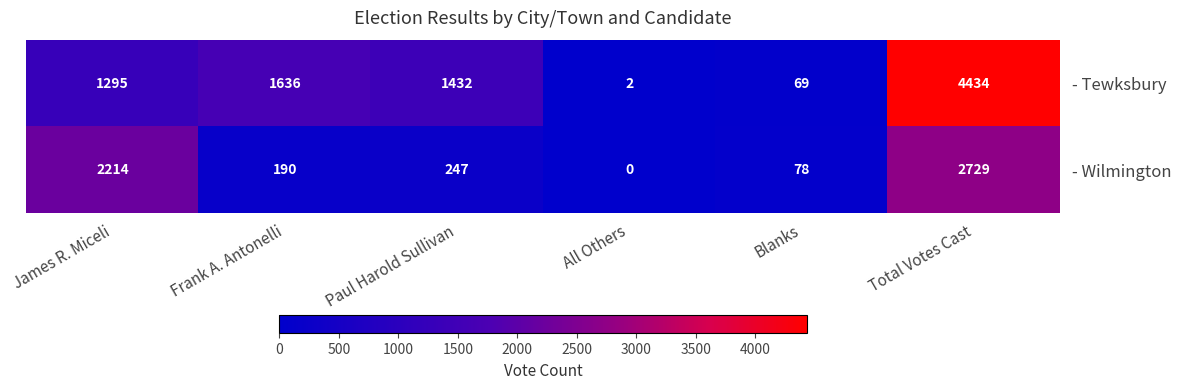

How many series are shown in this chart?

2